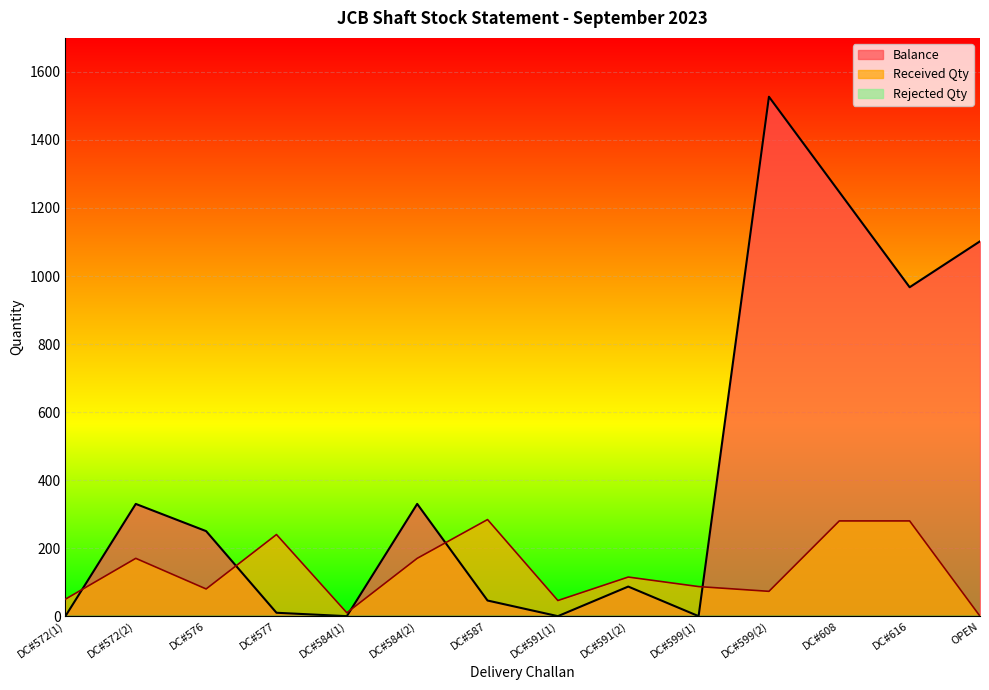

How many values in Balance are above zero?

10